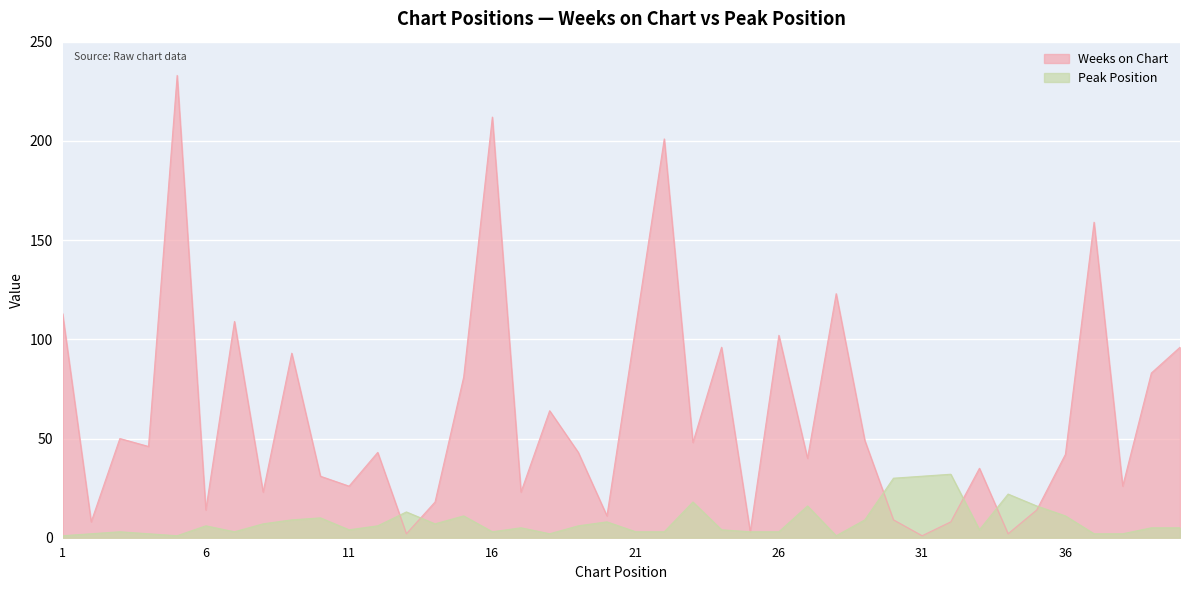

What is the sum of all Weeks on Chart values?

2486